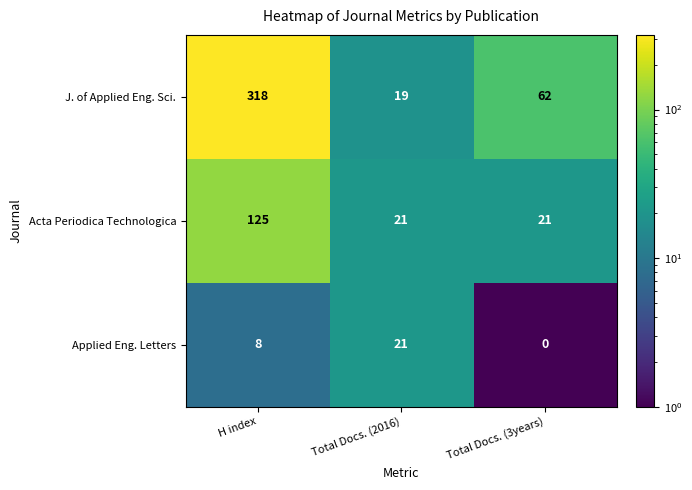

Reading right to left, what are all the values shown in this chart?

J. of Applied Eng. Sci.: Total Docs. (3years)=62	Total Docs. (2016)=19	H index=318
Acta Periodica Technologica: Total Docs. (3years)=21	Total Docs. (2016)=21	H index=125
Applied Eng. Letters: Total Docs. (3years)=0	Total Docs. (2016)=21	H index=8